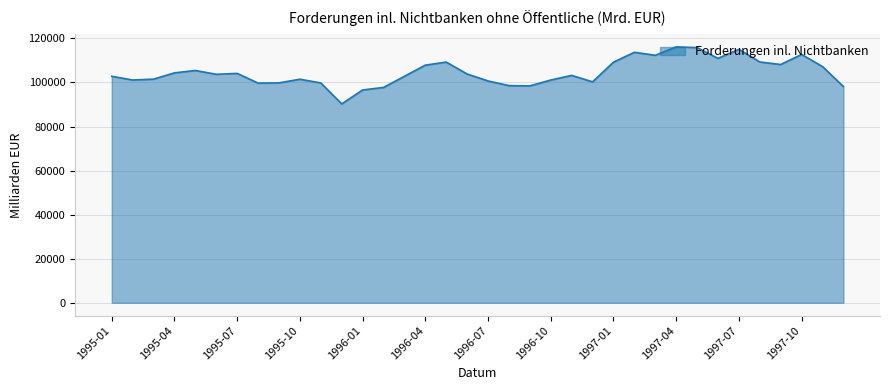

How many categories are shown in the chart?

36